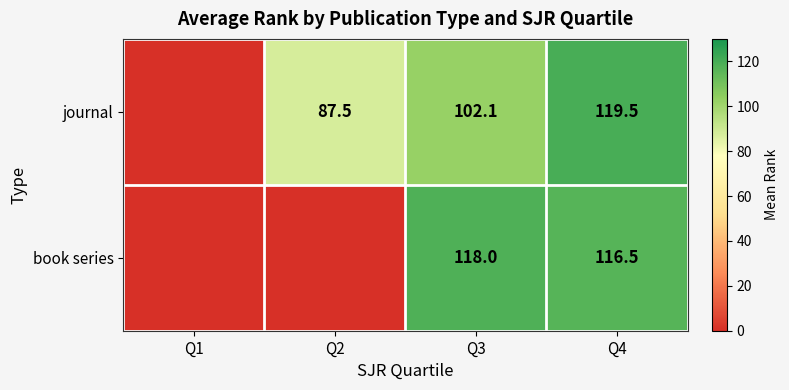

What is the spread (max minus min) of values at Q3?

15.9